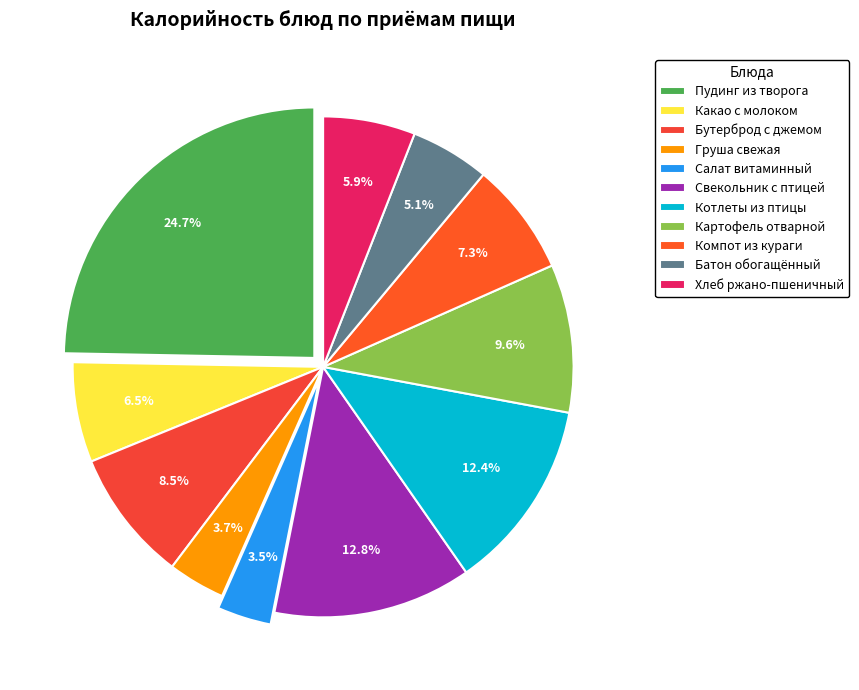

The Бутерброд с джемом slice represents 1% of the pie. True or false?

False